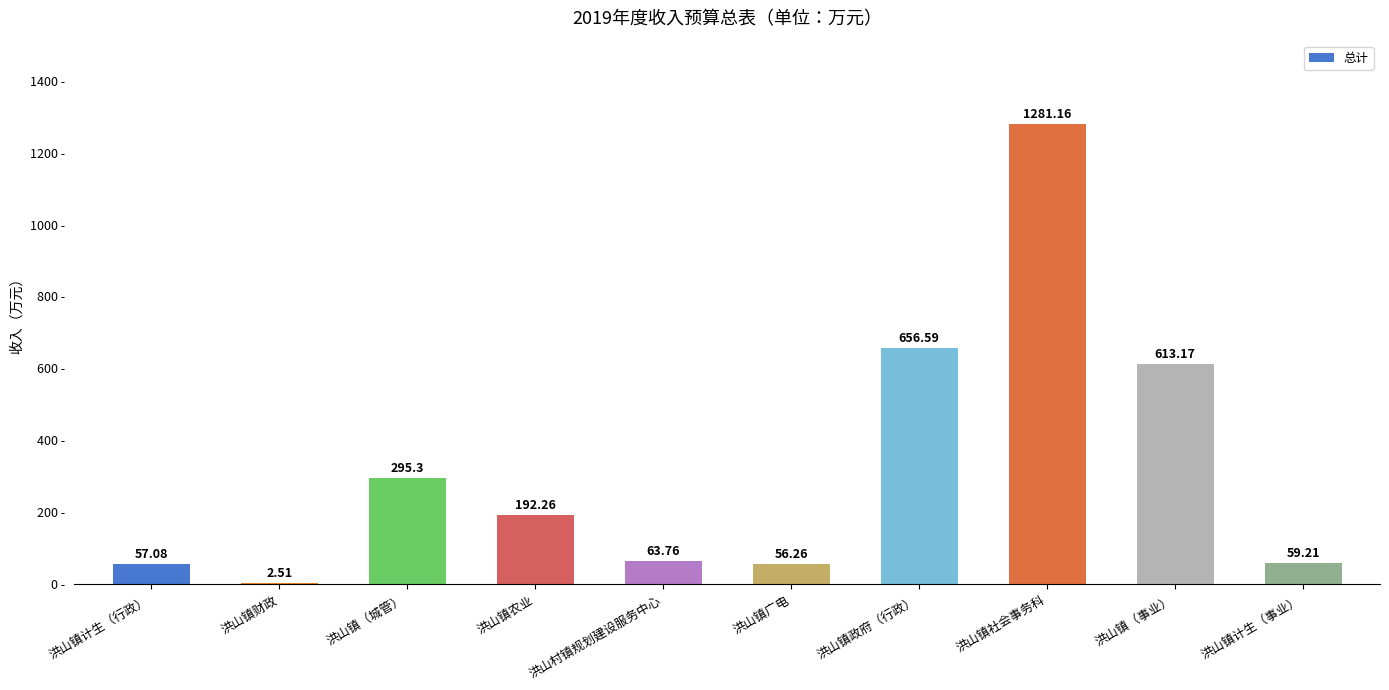

Where is the data nearest to the value 641?

洪山镇政府（行政）